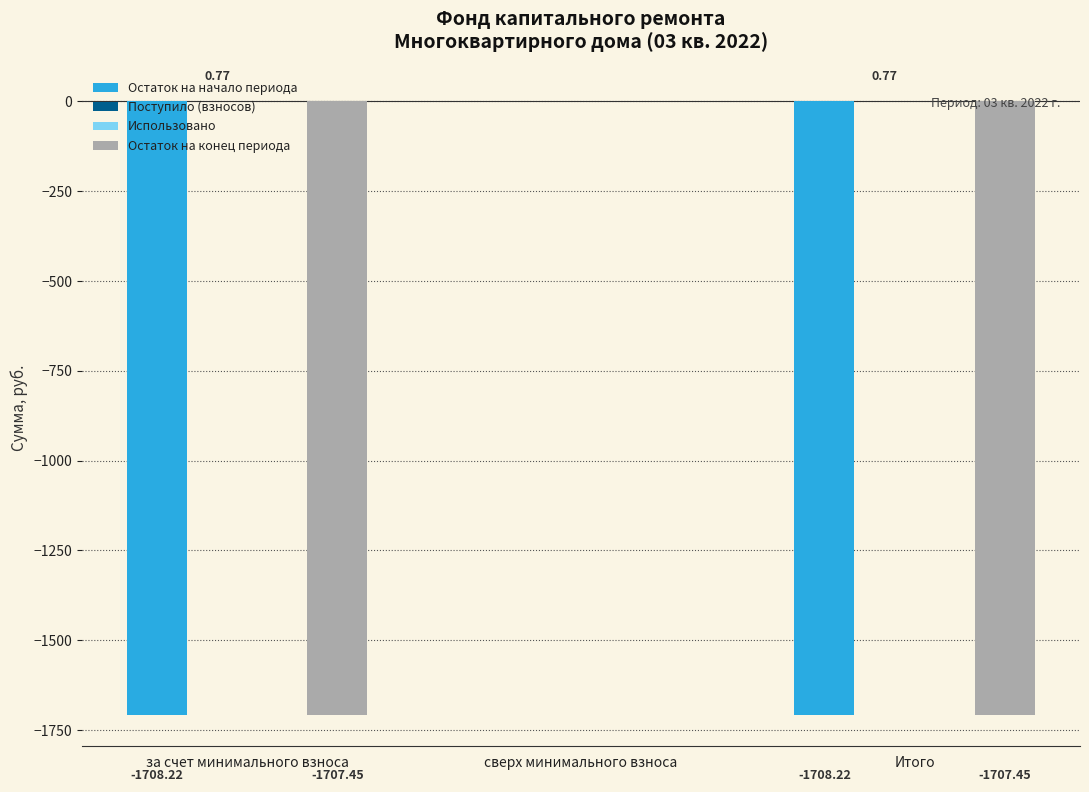

How many groups of bars are there?

3